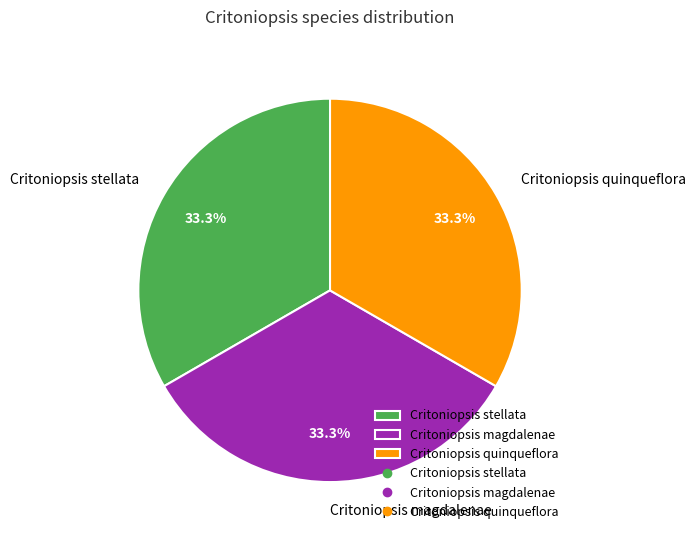

Is there any slice that represents more than half of the pie?

No